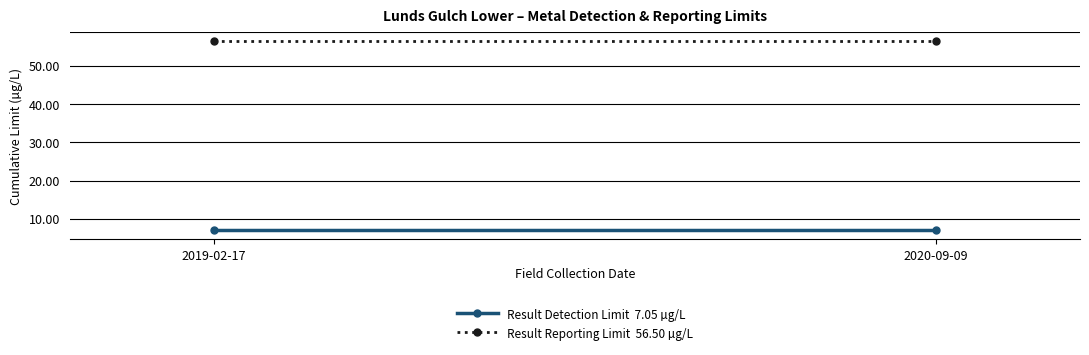

Is this an area chart (filled region under the line)?

No